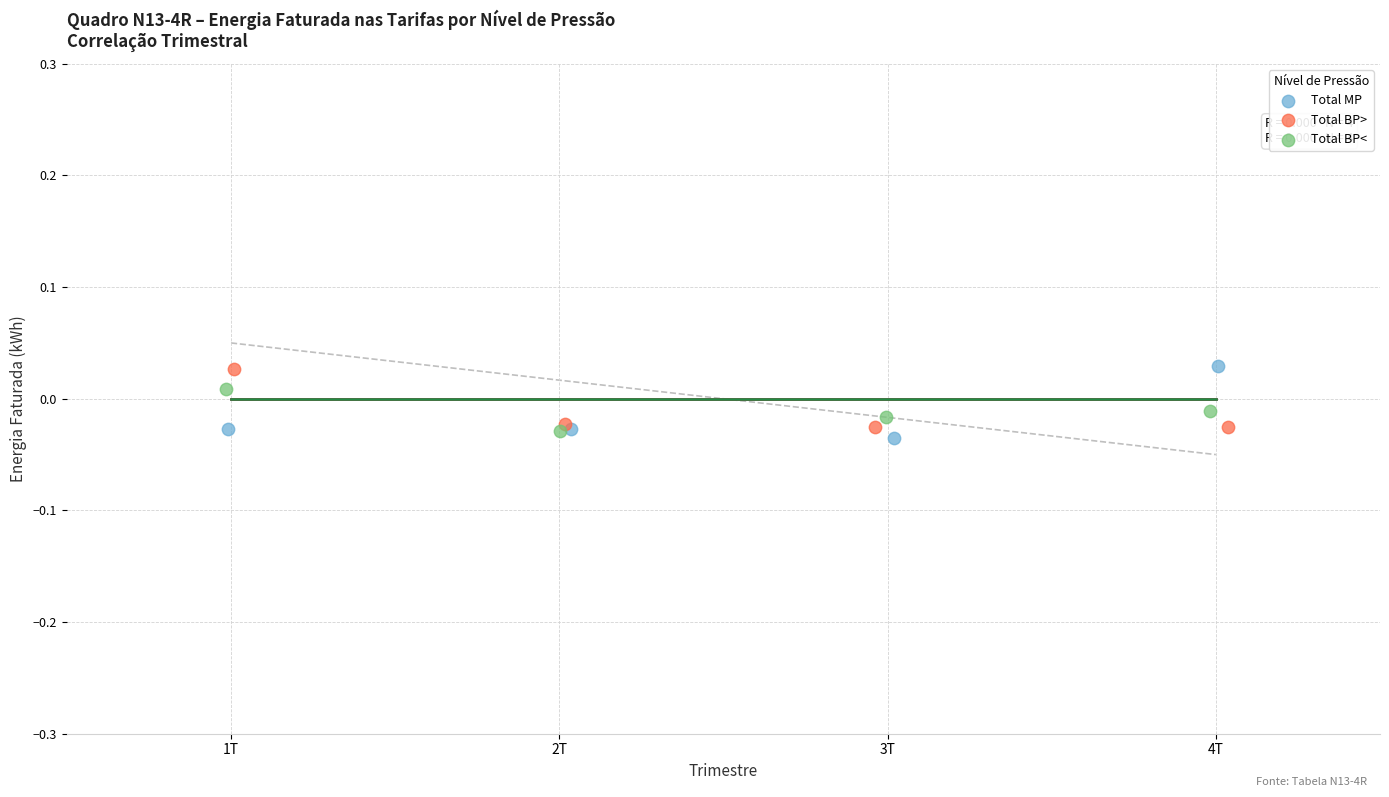

What are all the series names shown in the legend?

Total MP, Total BP>, Total BP<